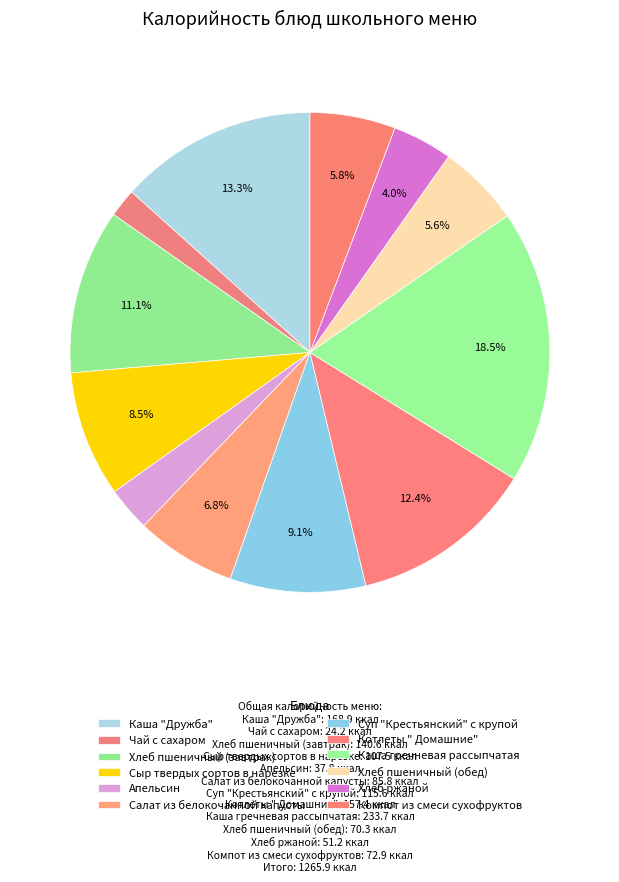

To the nearest percent, what percentage of the pie is Сыр твердых сортов в нарезке?

8%